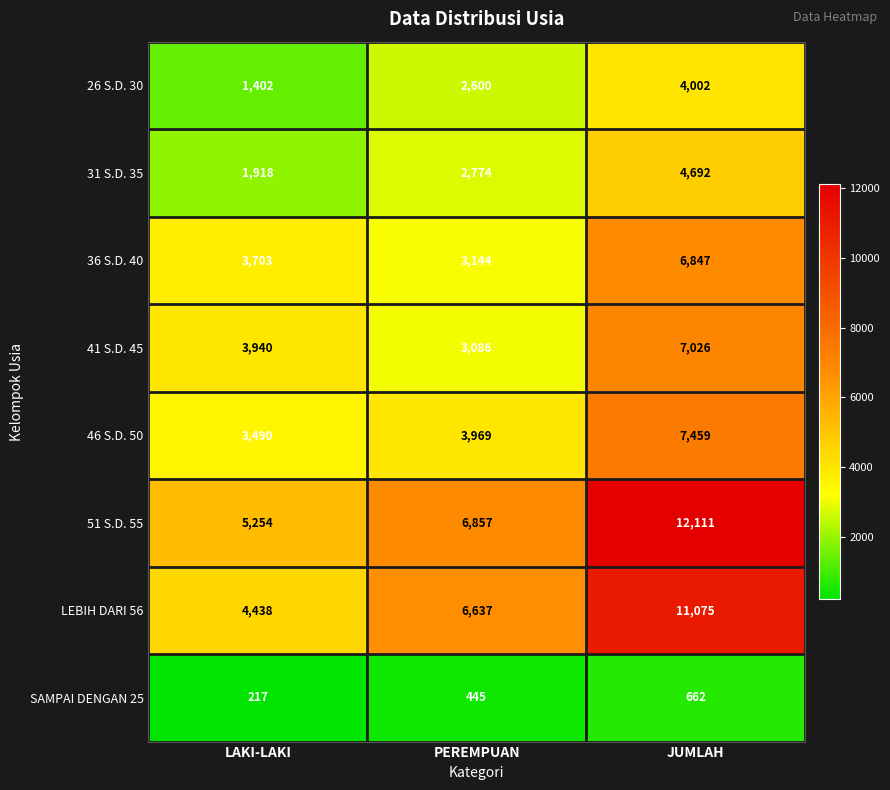

Reading left to right, transcribe all the data shown in this chart.

26 S.D. 30: 1402	2600	4002
31 S.D. 35: 1918	2774	4692
36 S.D. 40: 3703	3144	6847
41 S.D. 45: 3940	3086	7026
46 S.D. 50: 3490	3969	7459
51 S.D. 55: 5254	6857	12111
LEBIH DARI 56: 4438	6637	11075
SAMPAI DENGAN 25: 217	445	662